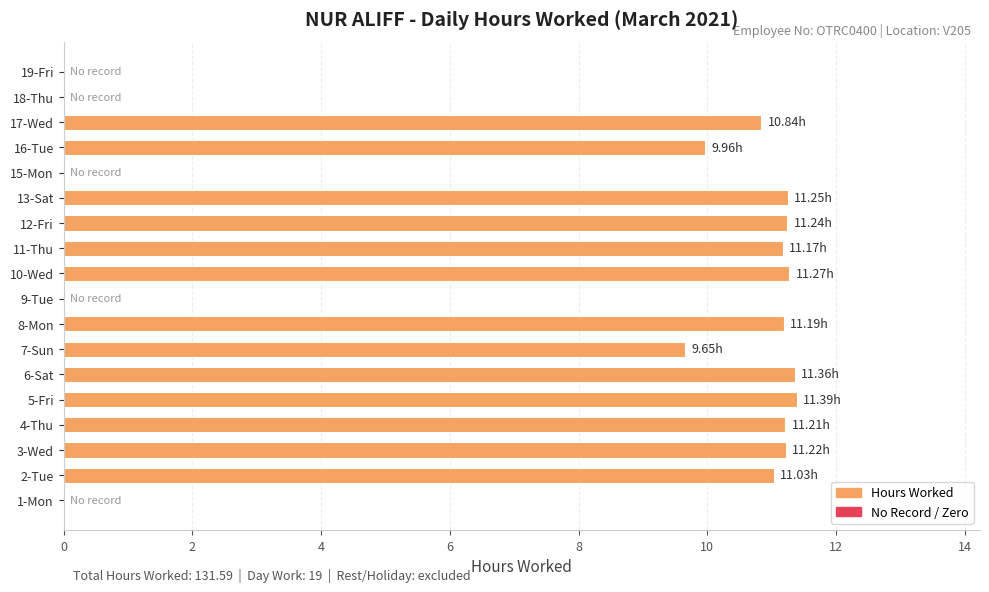

What is the ratio of the value at 2-Tue to the value at 7-Sun?

1.1